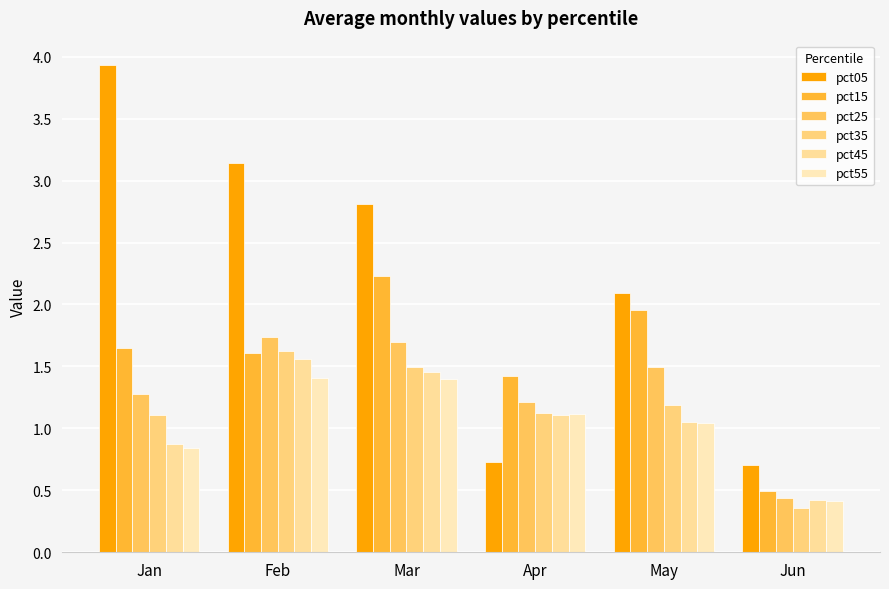

Rank the categories by pct15 value from highest to lowest.

Mar, May, Jan, Feb, Apr, Jun